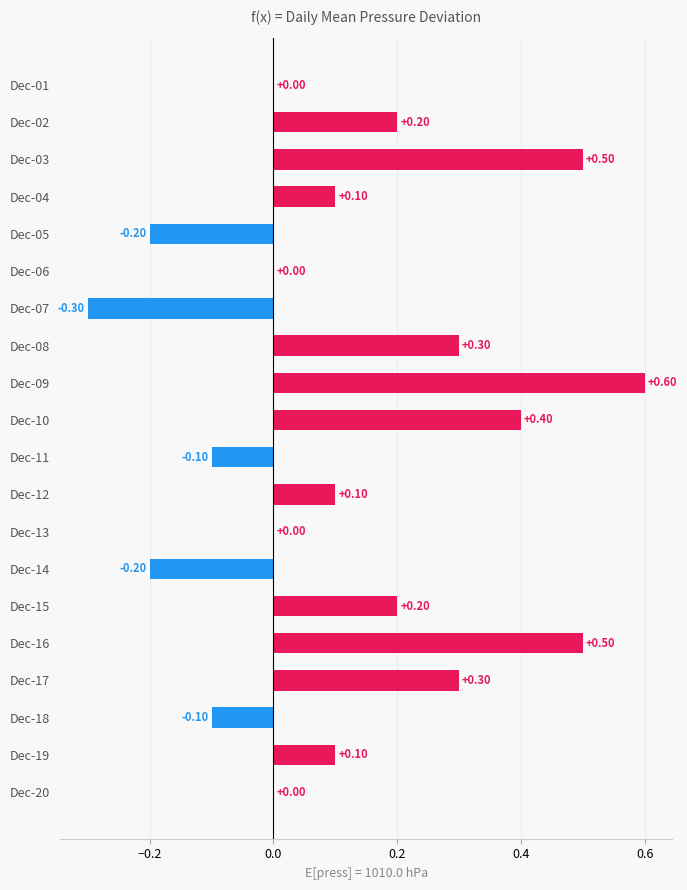

What is the sum of all values?

2.4